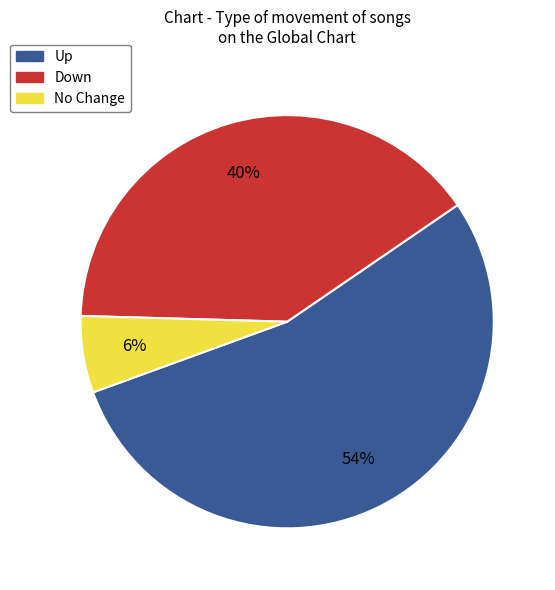

To the nearest percent, what is the average slice percentage?

33%